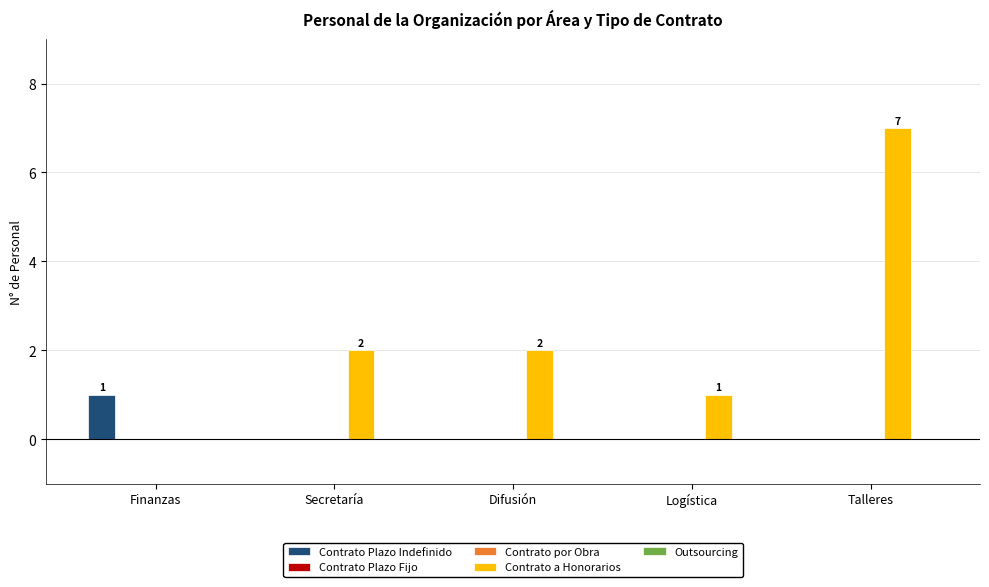

What position from the right is Secretaría?

4